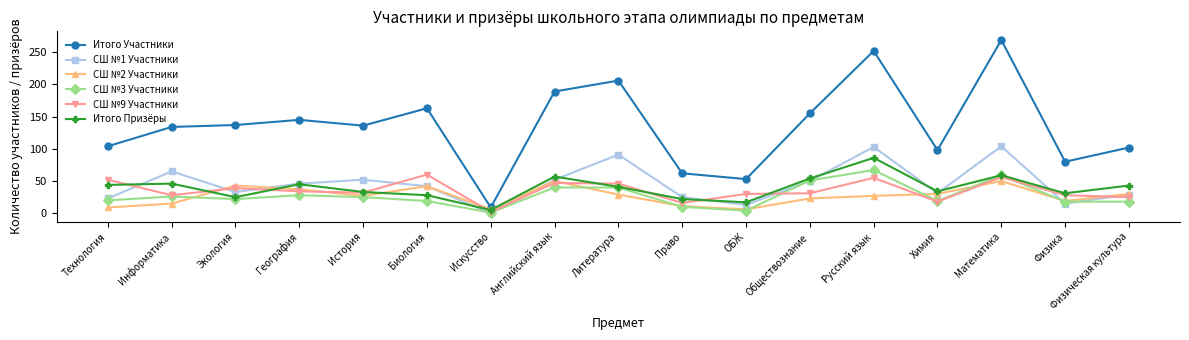

True or false: Итого Участники and СШ №9 Участники cross at least once.

False